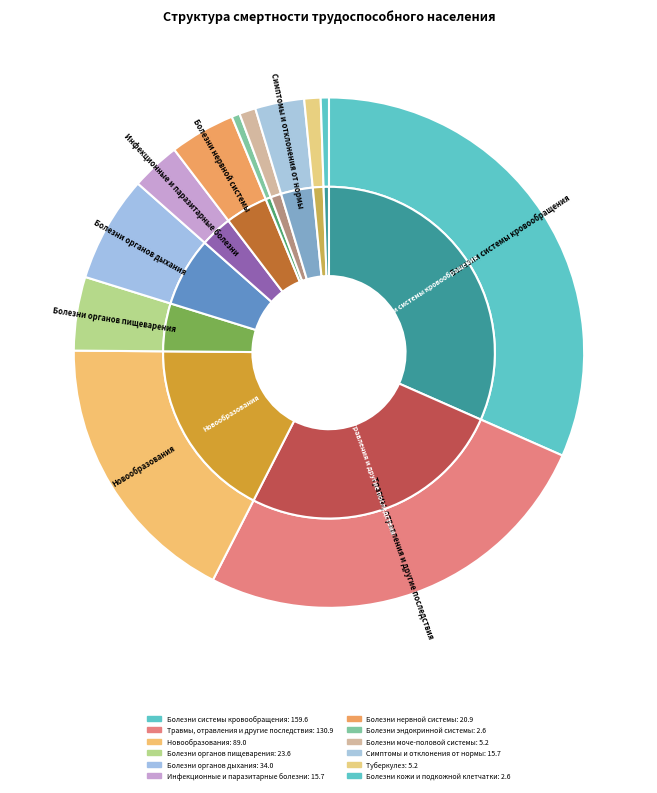

To the nearest percent, what percentage of the pie is Травмы, отравления и другие последствия?

26%